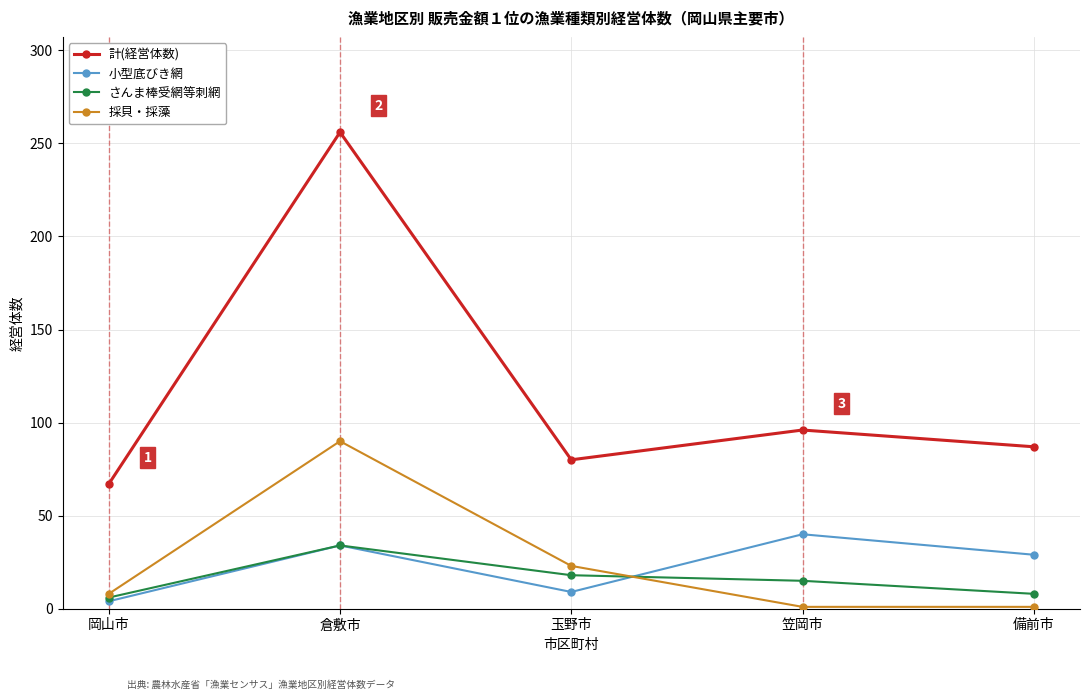

How many times do 採貝・採藻 and 小型底びき網 cross each other?

1